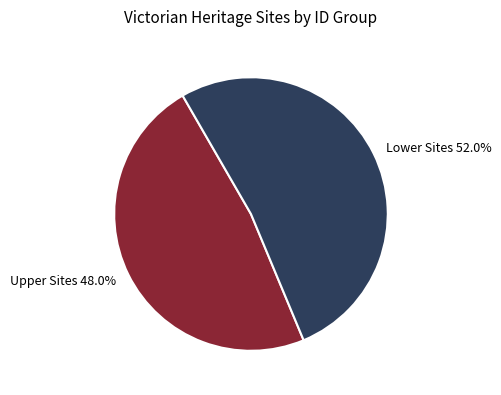

How much of the chart is everything except Lower Sites?

48.0%